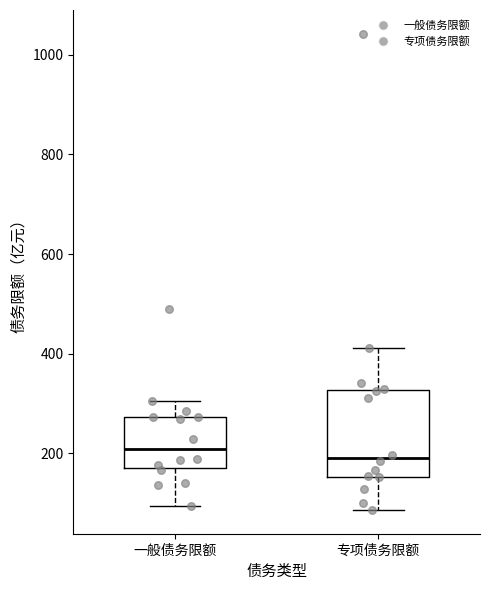

Which box is the tallest, from its lower edge to its upper edge?

专项债务限额